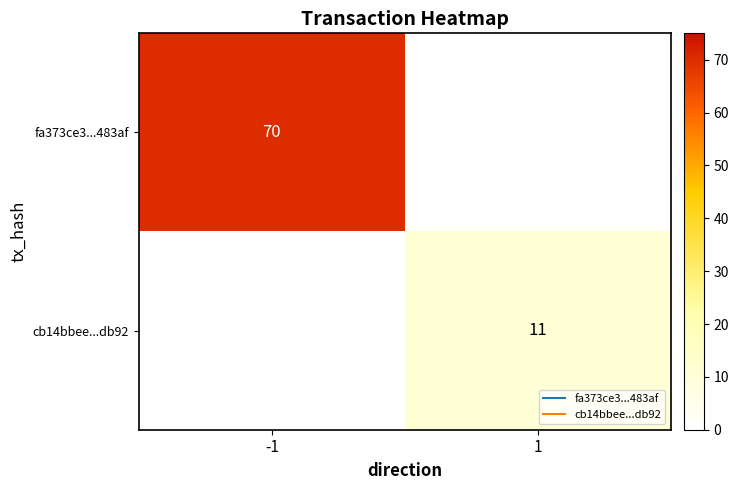

Which has a higher value, -1 or 1?

-1